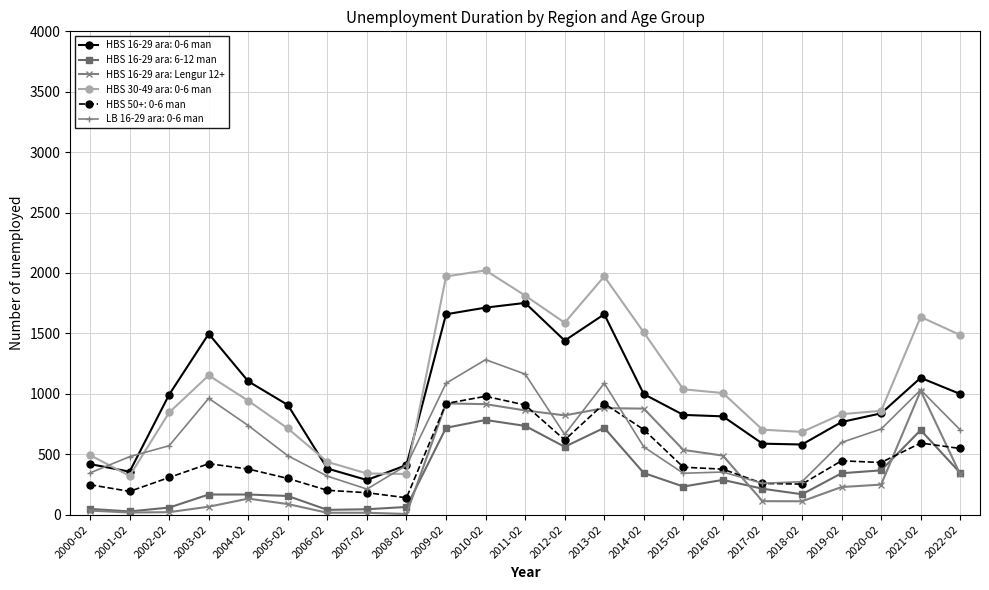

Which label corresponds to the largest value in the chart?

2010-02